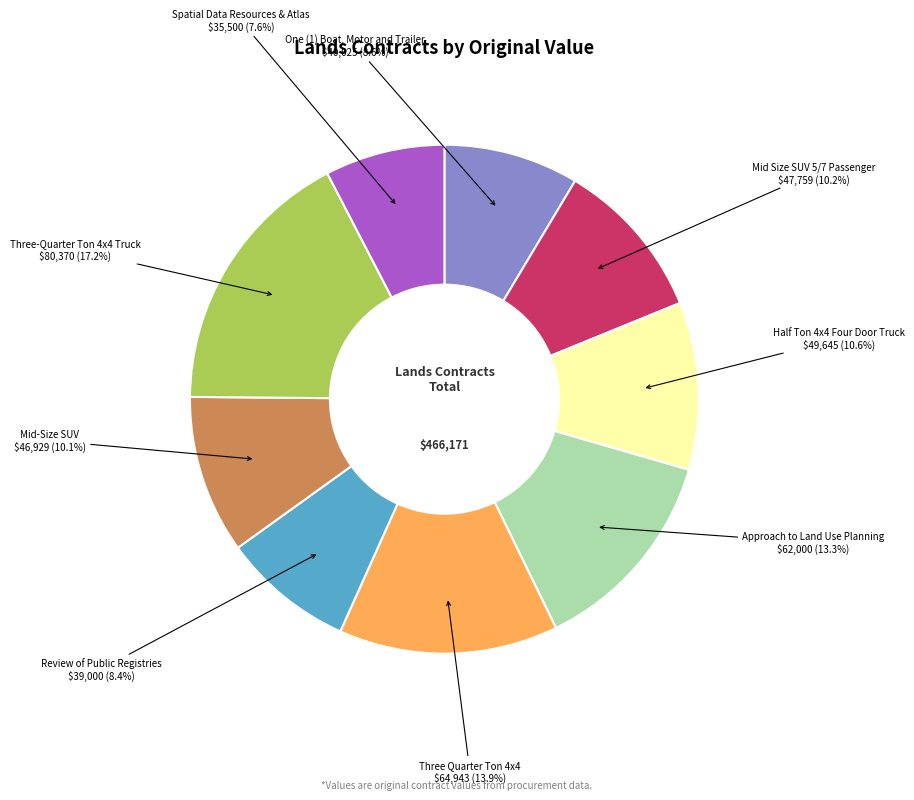

Does any single category account for the majority?

No